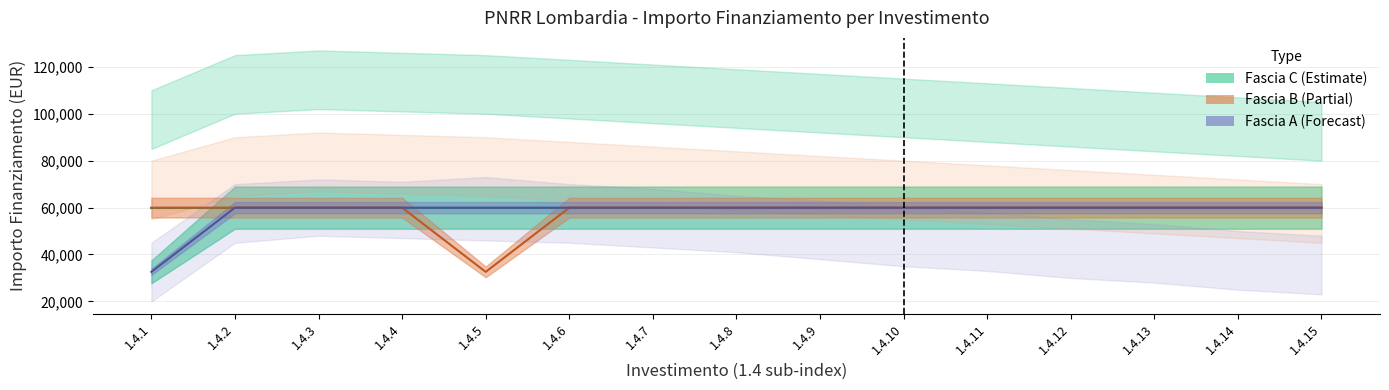

The value of Fascia A at 1.4.13 is 91314. True or false?

False